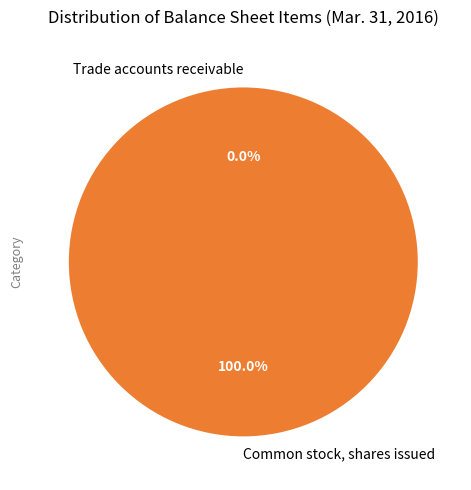

What is the majority slice?

Common stock, shares issued